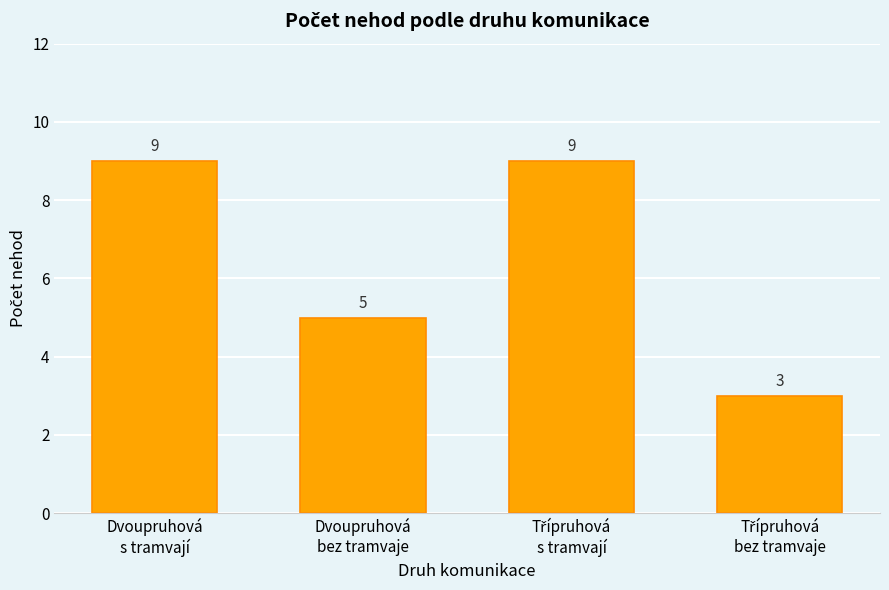

What is the maximum value shown in the chart?

9